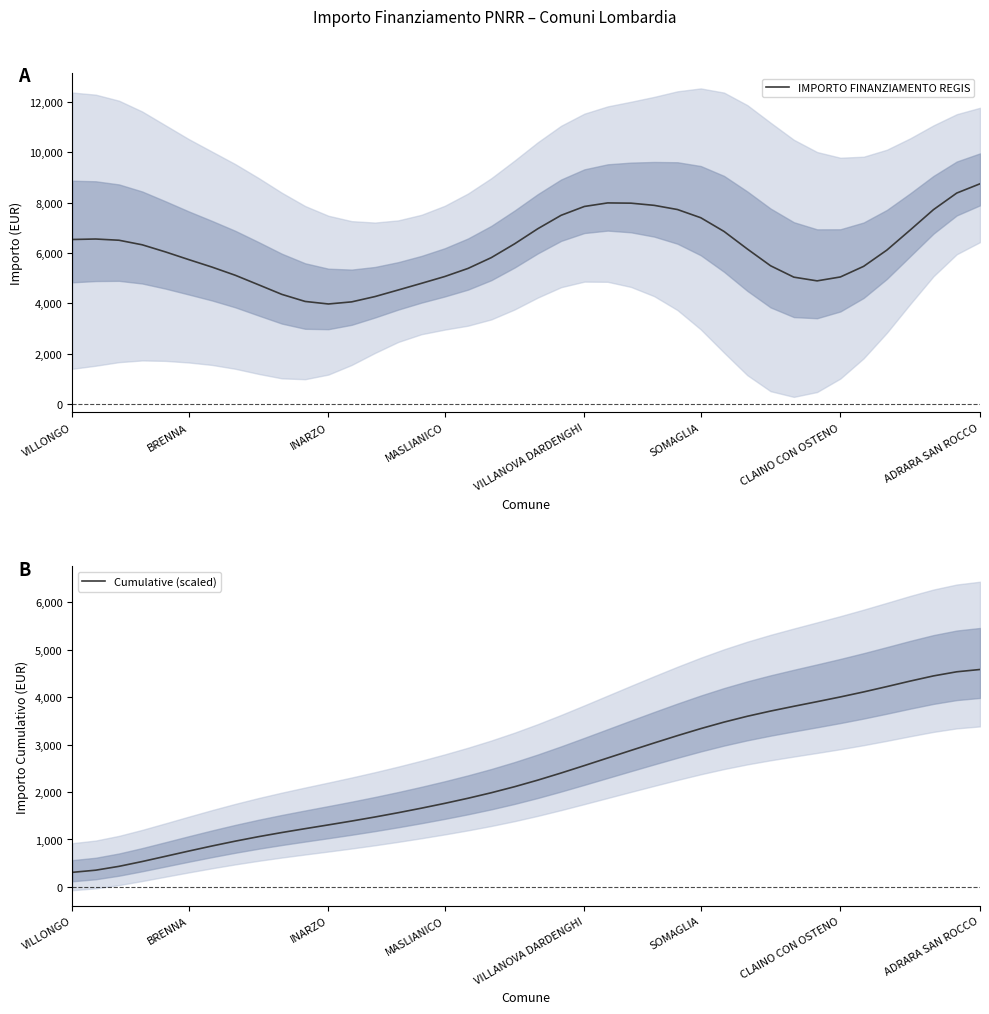

In IMPORTO FINANZIAMENTO REGIS, how many points are higher than both neighbors (excluding endpoints)?

2